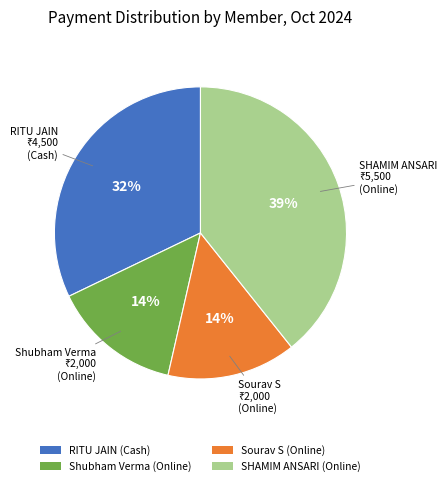

What is the largest slice in the pie chart?

SHAMIM ANSARI (Online)